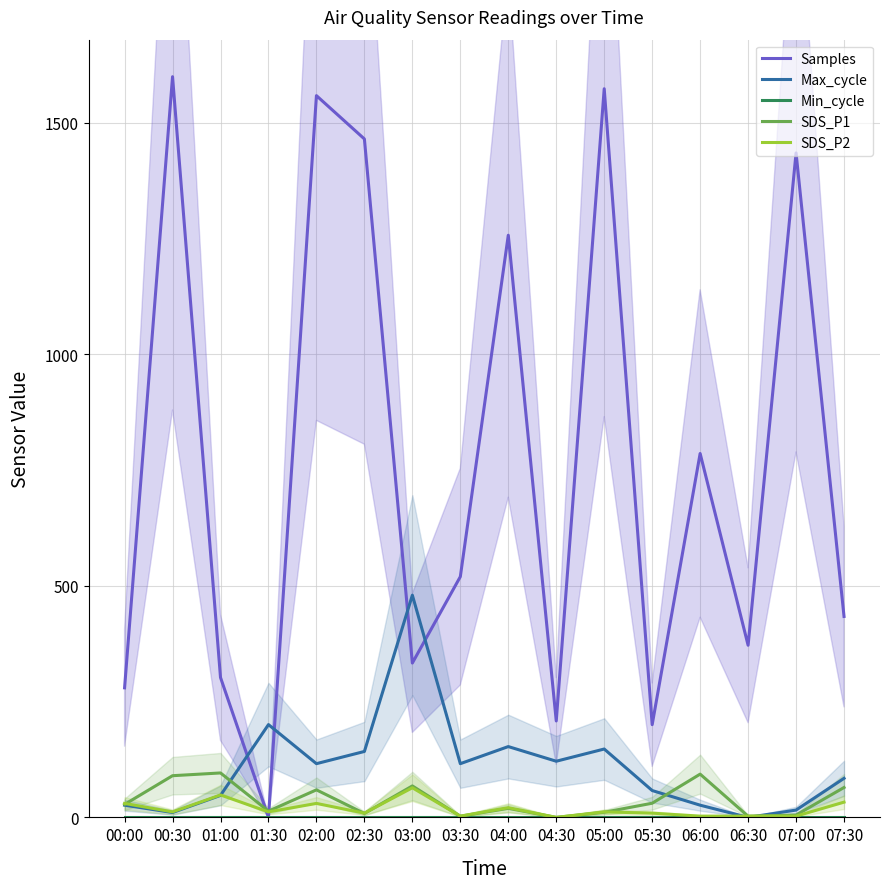

What is the spread (max minus min) of values at 07:00?

1435.3